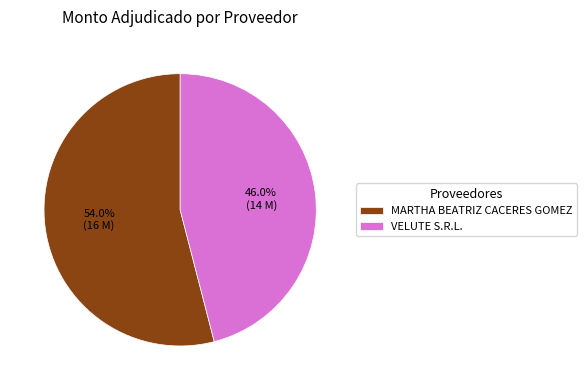

To the nearest percent, what portion does VELUTE S.R.L. represent?

46%